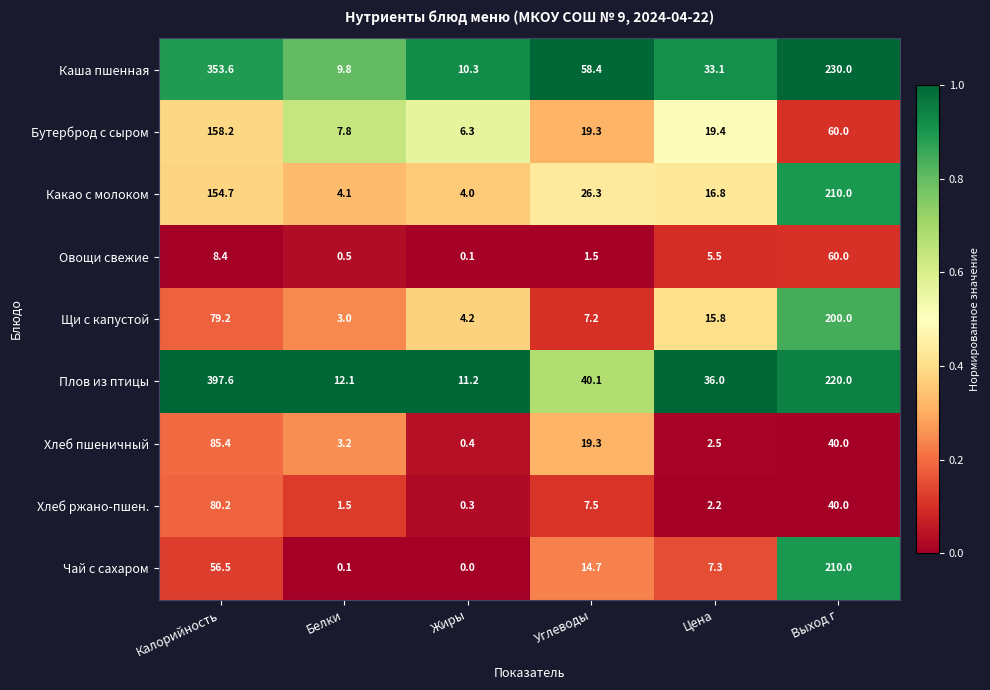

Which category has the highest value across all series?

Калорийность